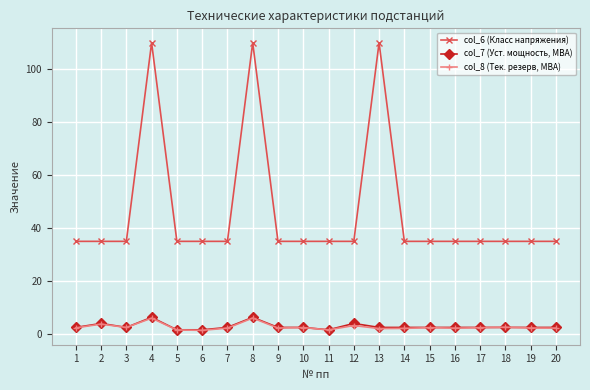

Which series has the largest total across all categories?

col_6 (Класс напряжения)